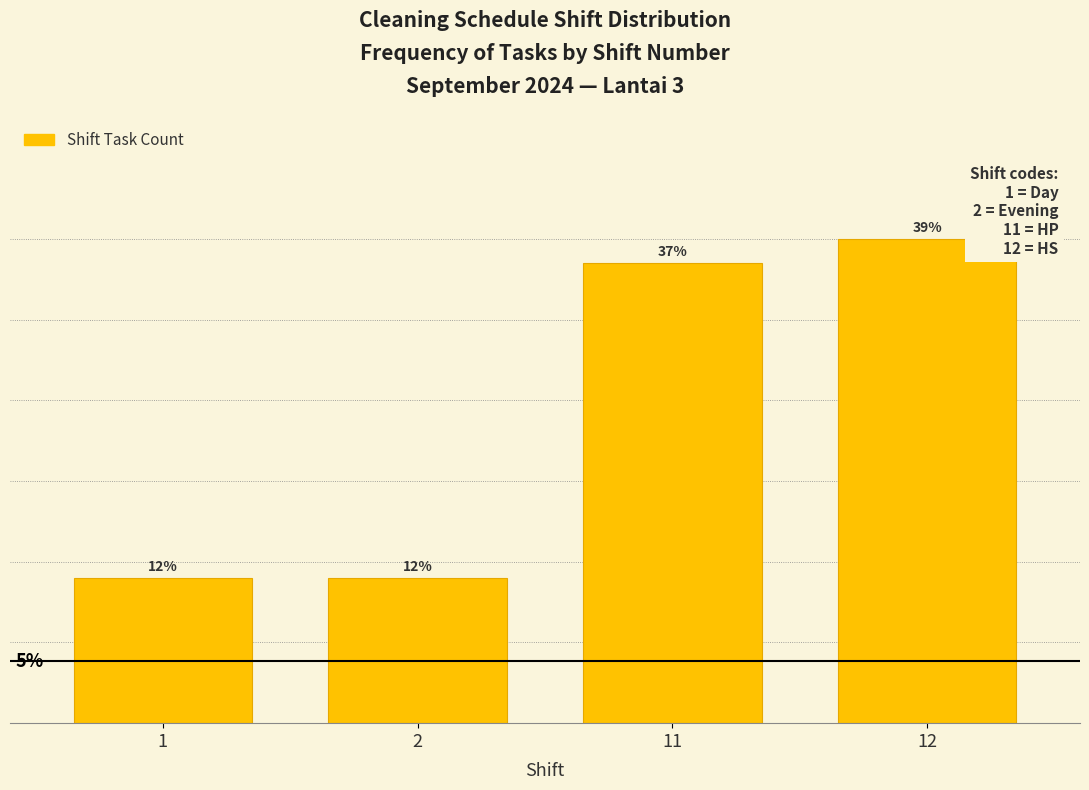

Are the bars horizontal?

No